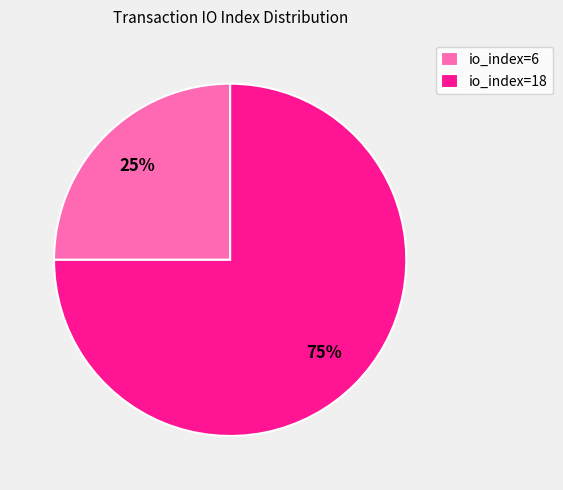

Between io_index=6 and io_index=18, which is larger?

io_index=18